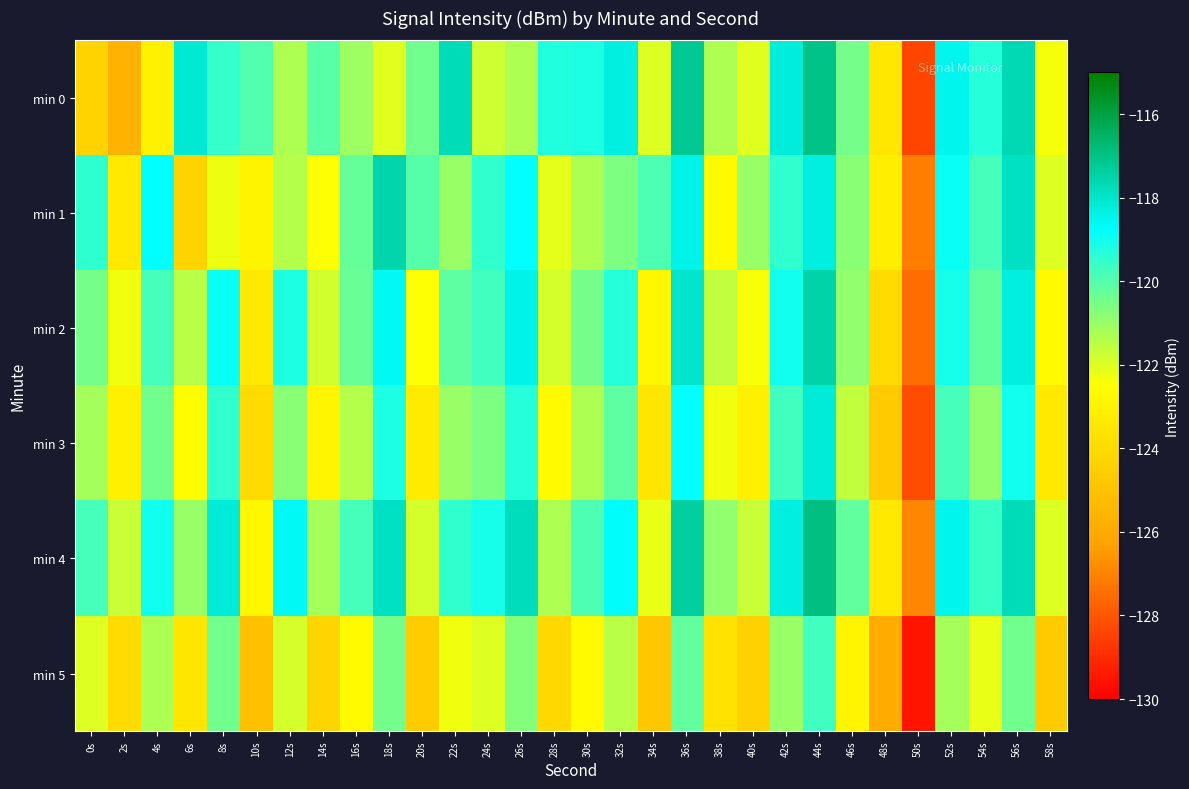

What is the greatest value displayed?

-116.9